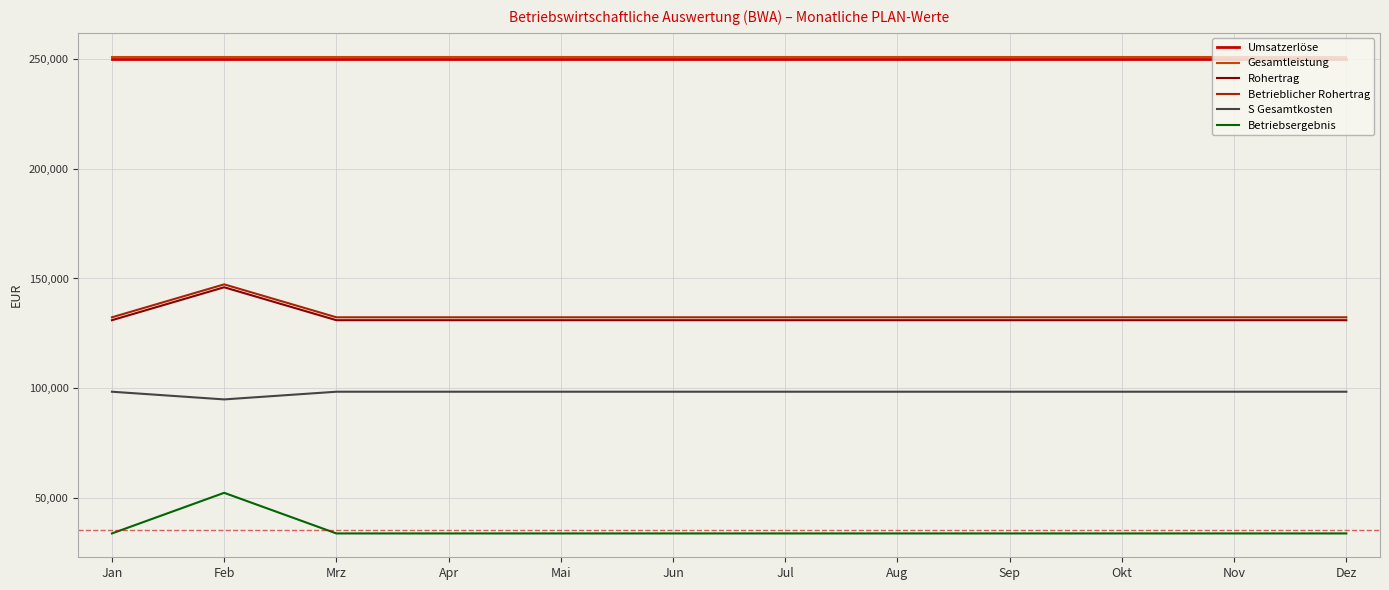

What is the maximum value shown in the chart?

251000